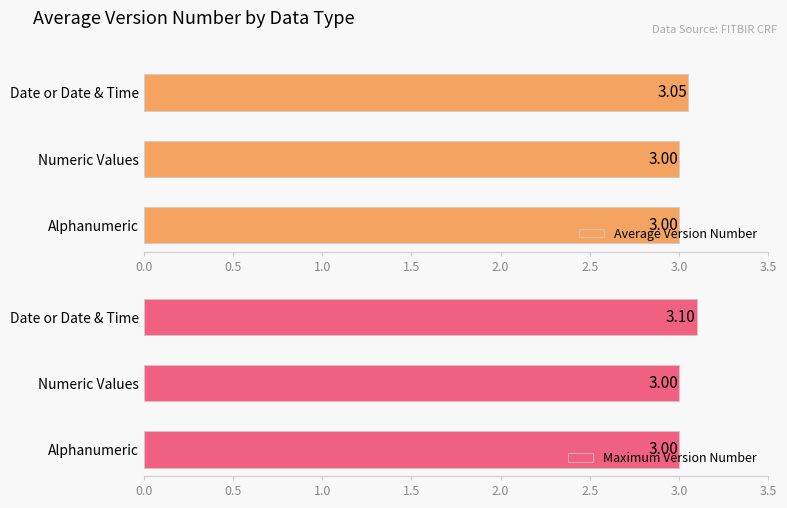

Which series has the largest total across all categories?

Maximum Version Number